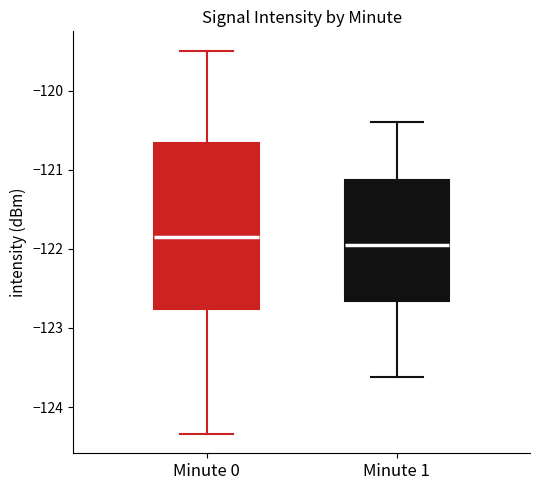

Reading left to right, transcribe this box plot: for each box, give where its median line is, the range the box spans, and where its two whiskers end, as read against the y-axis. The values are not printed on the chart, so give them approximately, as read against the axis.

Minute 0: median -121.8, box -122.8 to -120.7, whiskers -124.3 to -119.5
Minute 1: median -121.9, box -122.7 to -121.1, whiskers -123.6 to -120.4